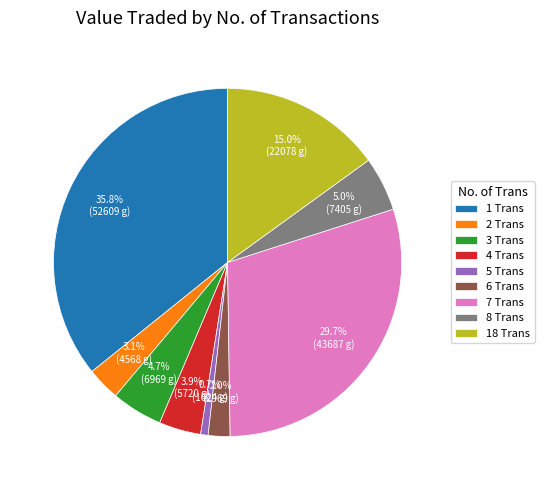

Does 1 Trans represent more than half of the total?

No